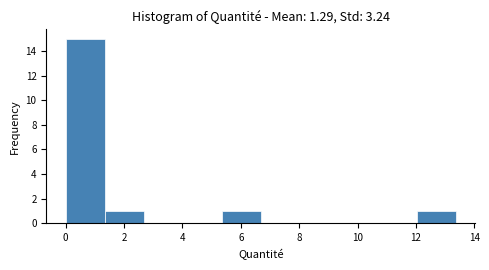

Which range on the x-axis has the tallest bar?

0.0 to 1.4